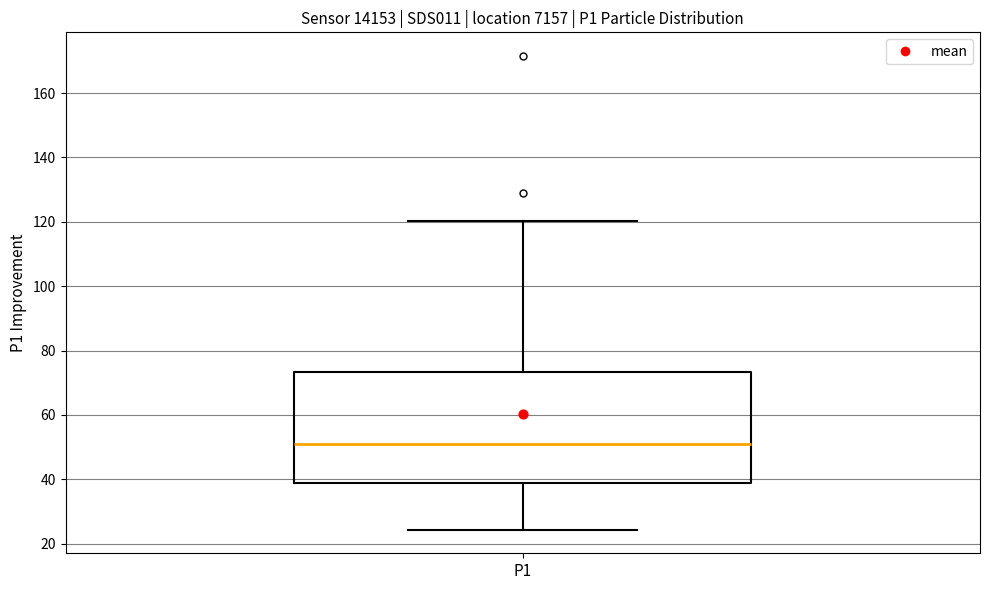

Transcribe this box plot: give where the median line is, the range the box spans, and where the two whiskers end, as read against the y-axis. The values are not printed on the chart, so give them approximately, as read against the axis.

median 52, box 38 to 74, whiskers 24 to 120